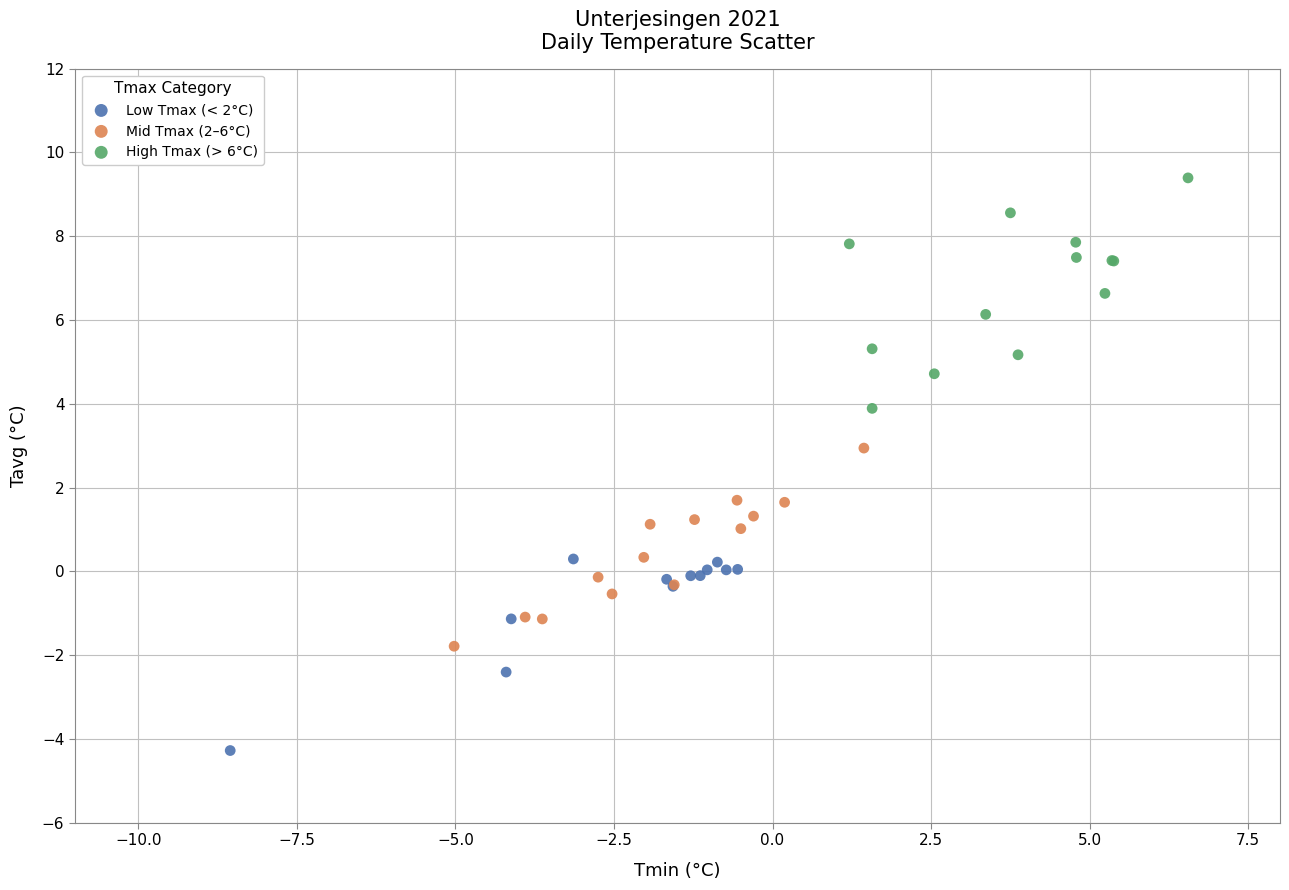

Which series has the widest spread of Y values?

High Tmax (> 6°C)